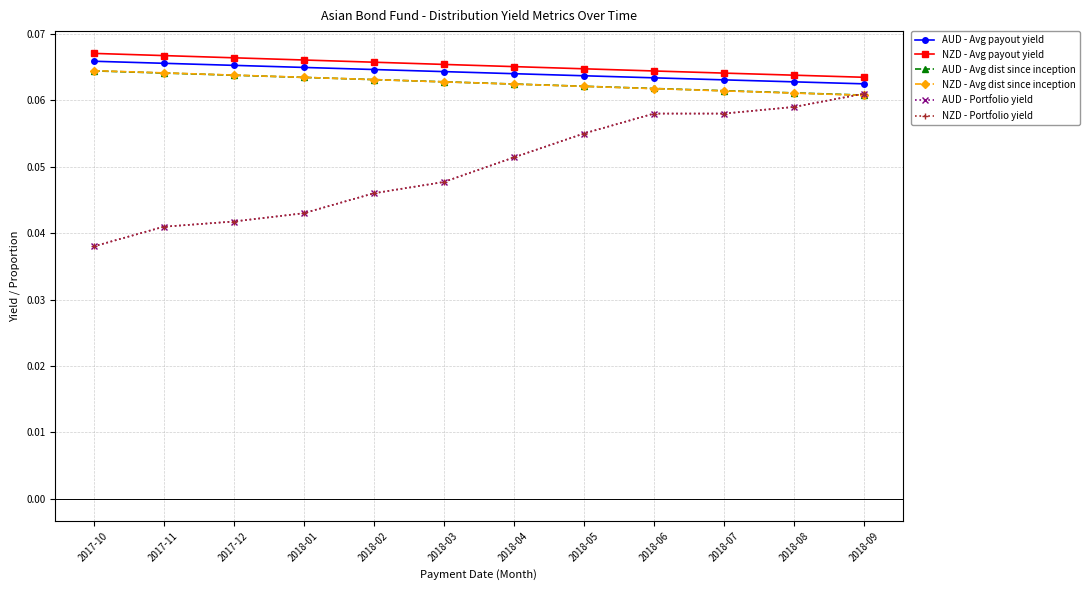

Is this an area chart (filled region under the line)?

No